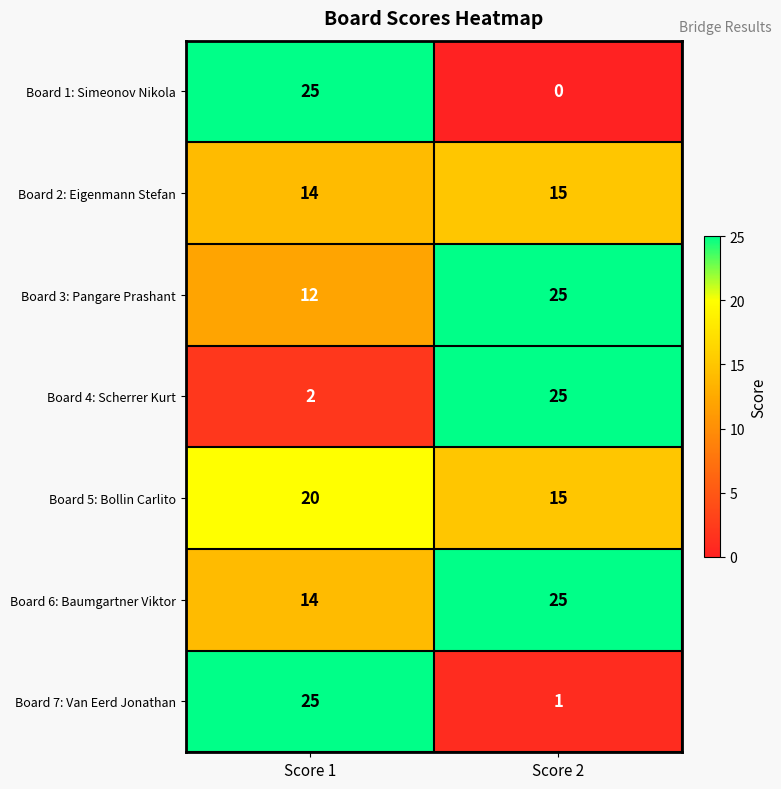

At which label does Board 3: Pangare Prashant reach its minimum?

Score 1